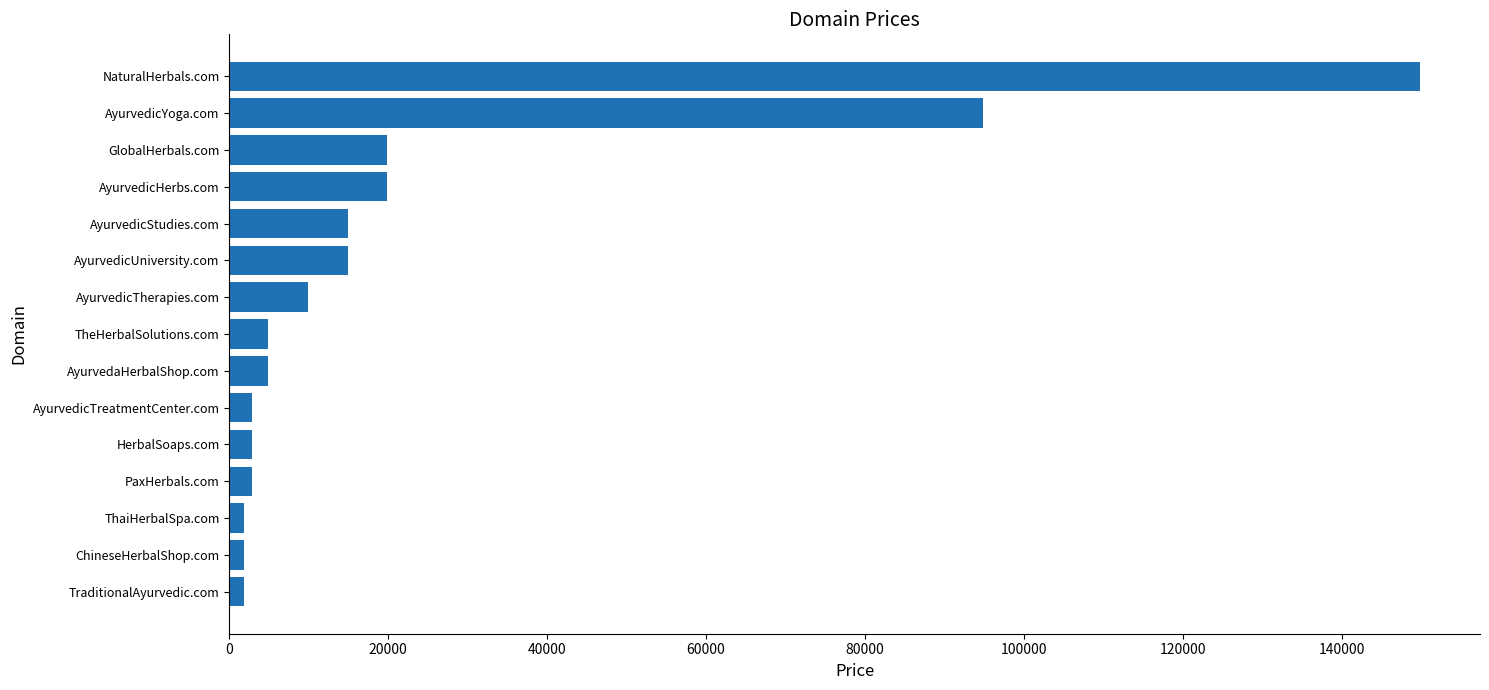

Count the number of categories in the chart.

15